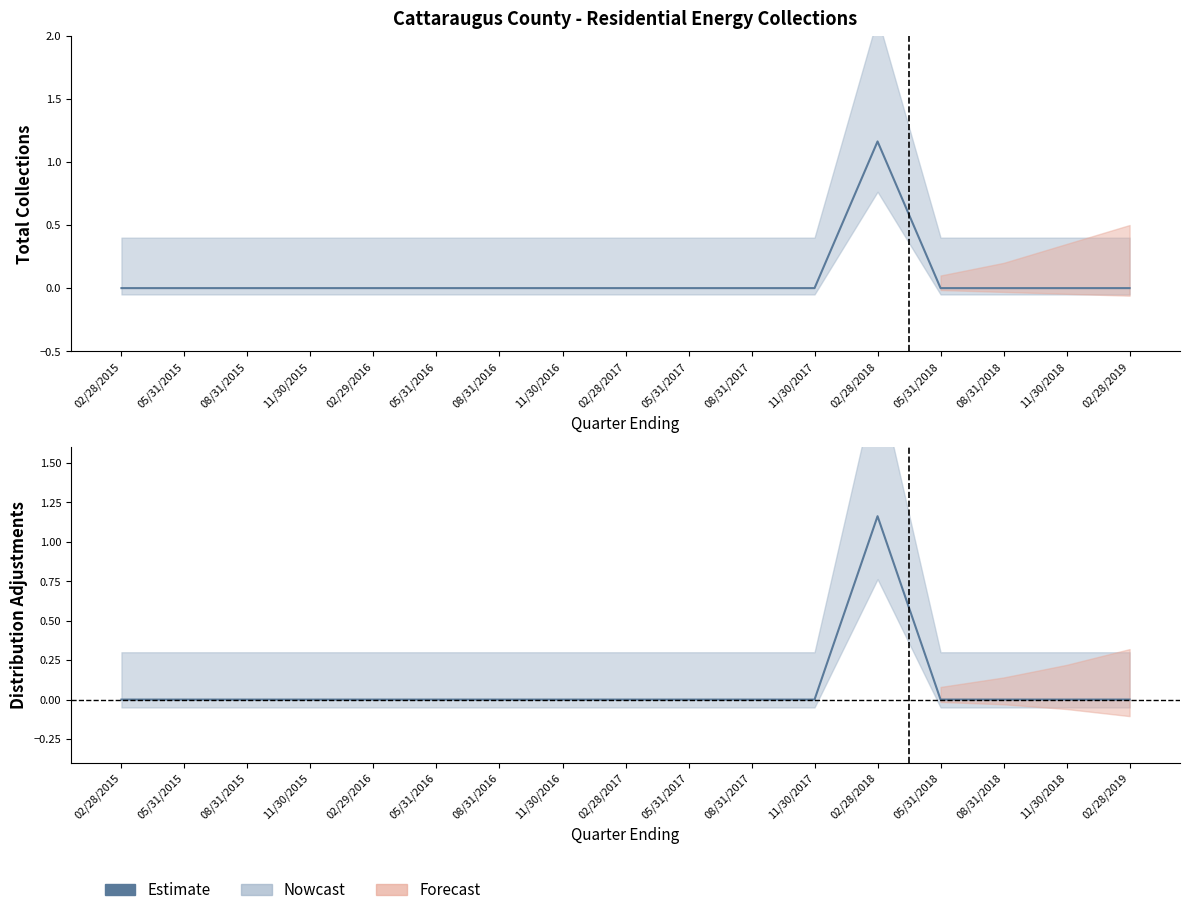

The chart shows a value of 0.6 at 05/31/2015. True or false?

False